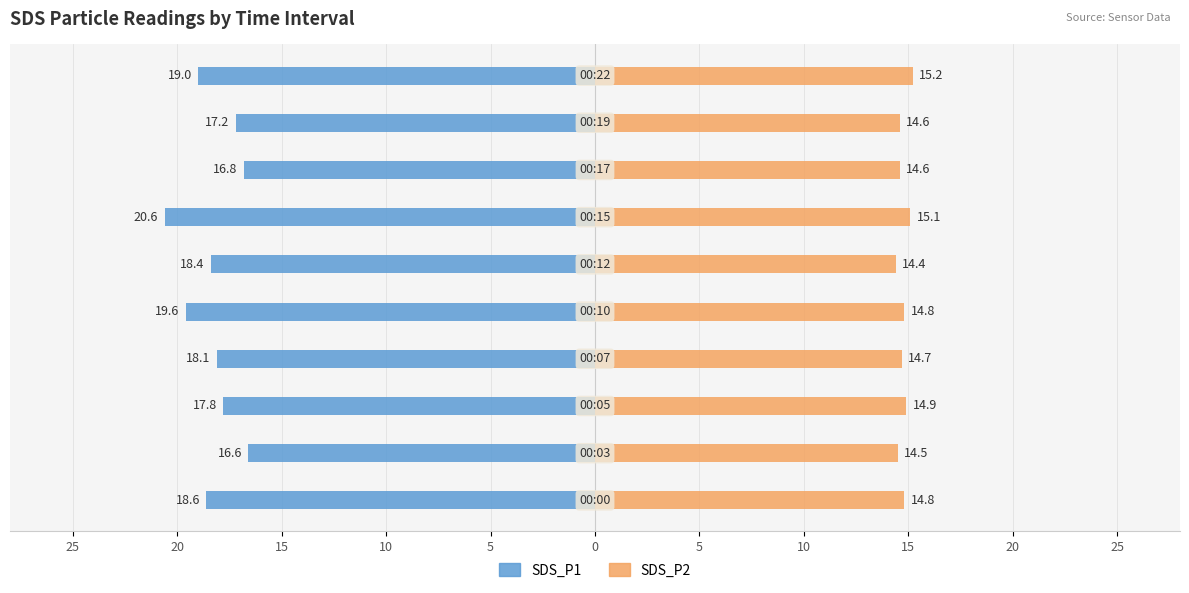

Reading left to right, list all the values displayed in this chart.

SDS_P1: -18.6	-16.6	-17.8	-18.1	-19.6	-18.4	-20.6	-16.8	-17.2	-19.0
SDS_P2: 14.8	14.5	14.9	14.7	14.8	14.4	15.1	14.6	14.6	15.2